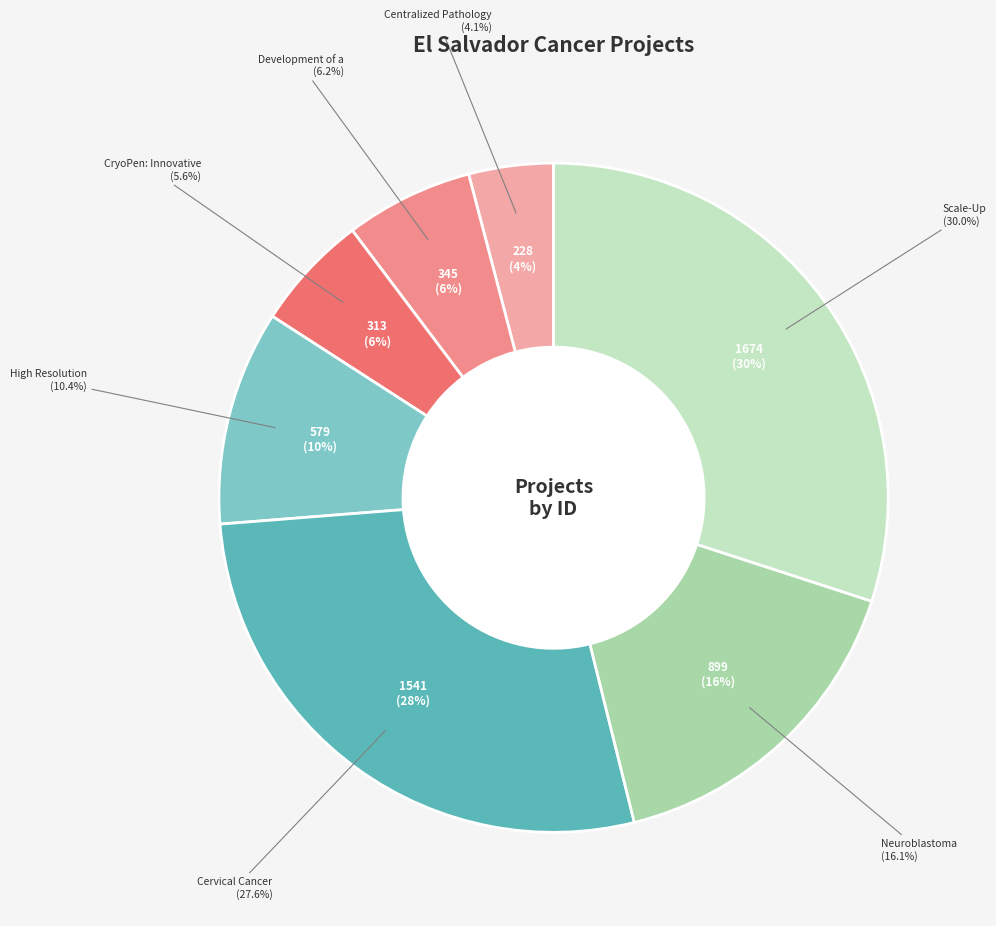

Is it true that Scale-Up is 30% of the pie?

True